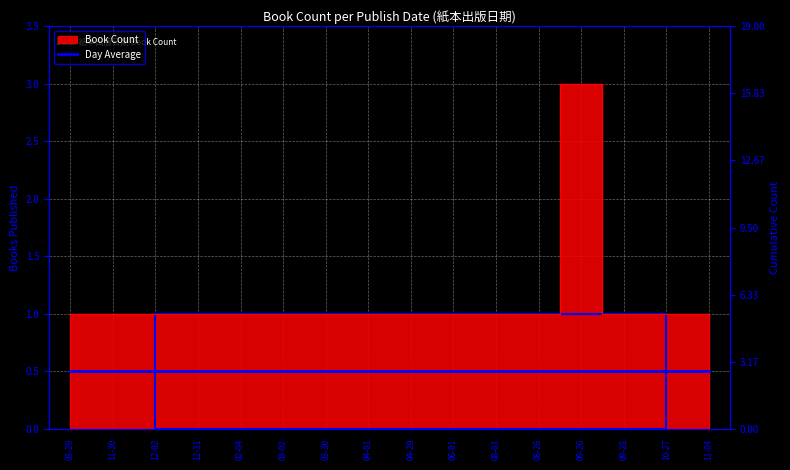

What is the maximum value shown in the chart?

3